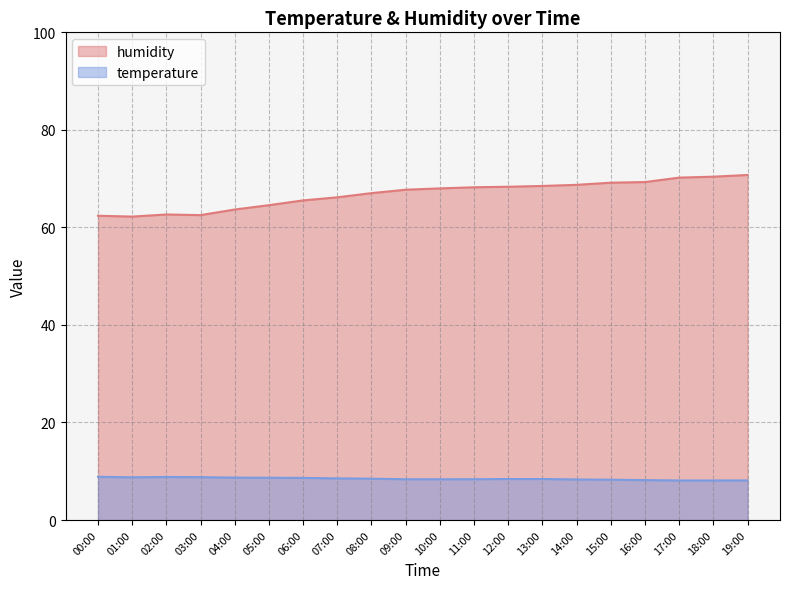

At which category does temperature reach its first local valley?

01:00